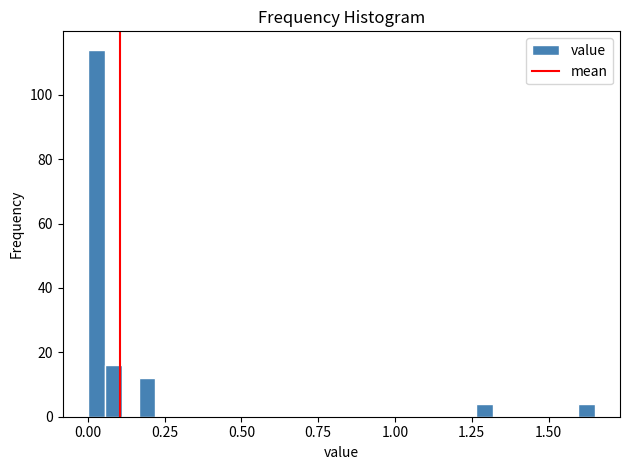

Read against the x-axis, roughly where is the centre of the tallest bar?

0.05